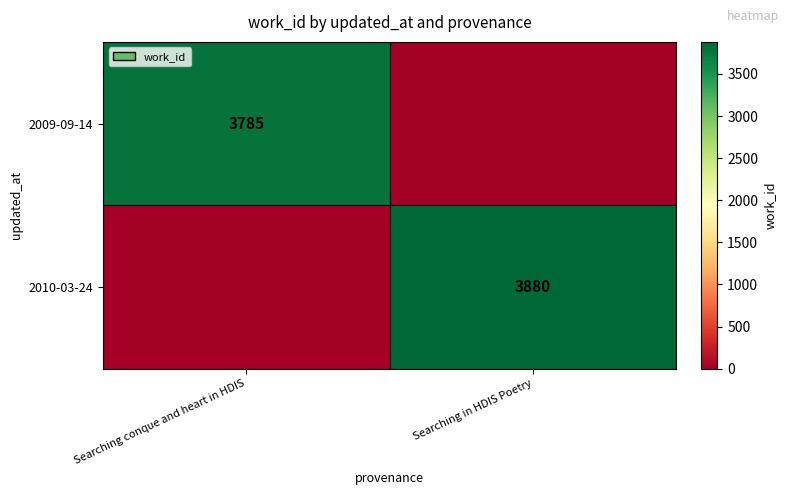

Which label corresponds to the largest value in the chart?

Searching in HDIS Poetry